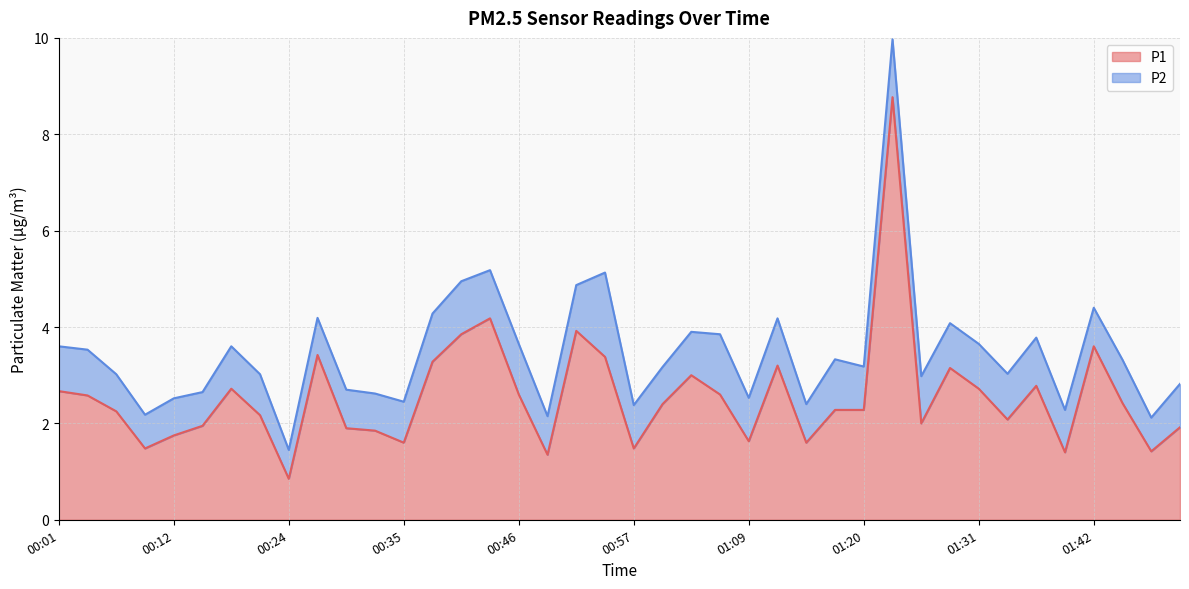

What is the sum of all values?

102.5